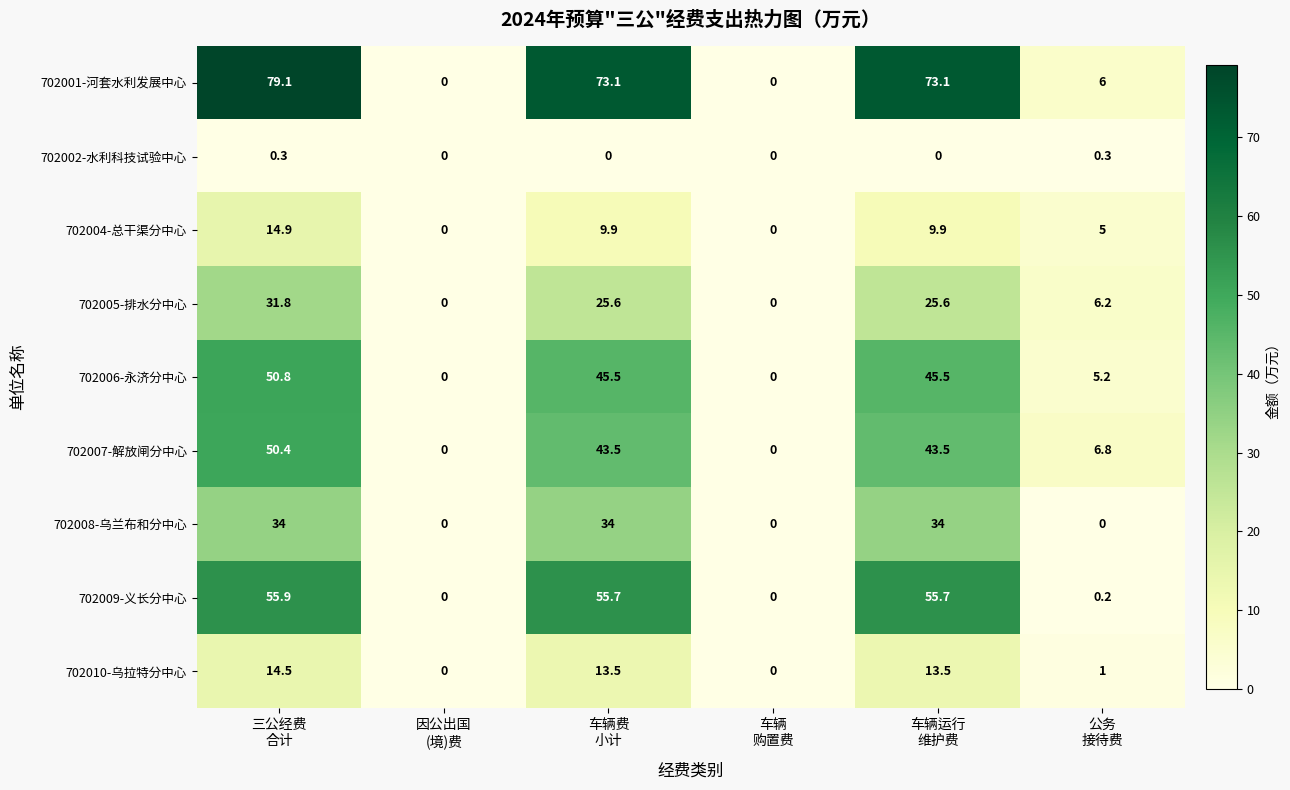

At how many categories does at least one series exceed 62?

3